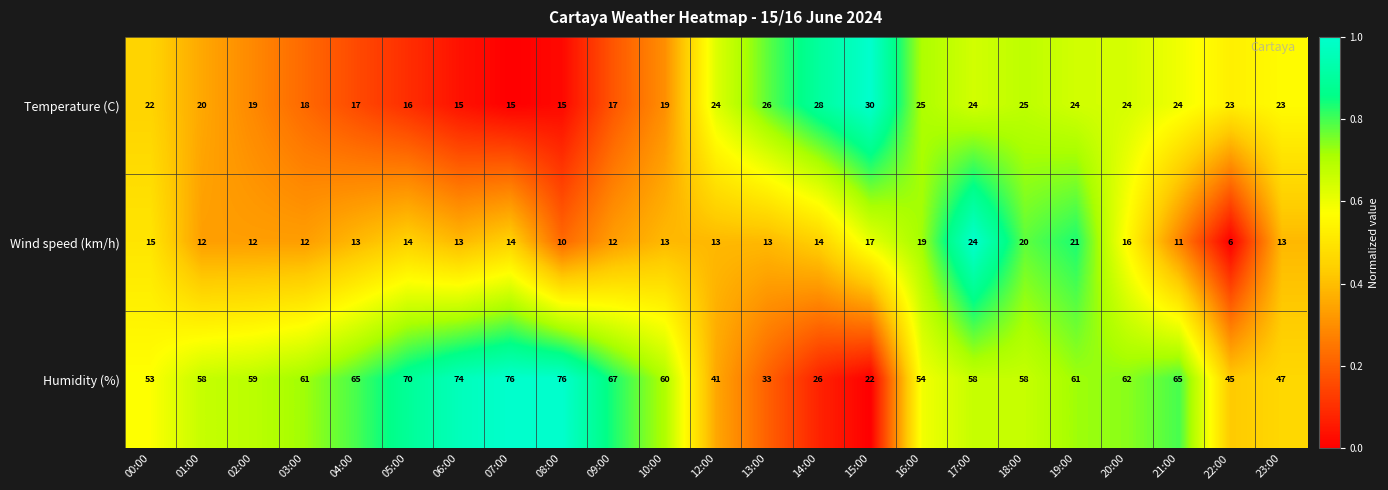

Is it true that Temperature (C) equals 11 at 21:00?

False